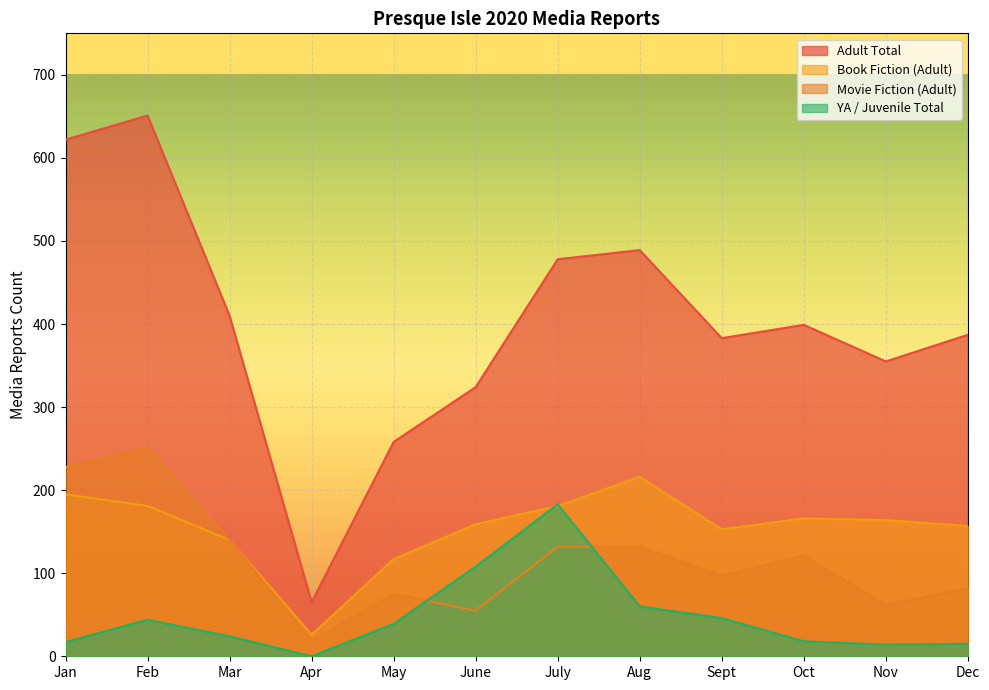

In Movie Fiction (Adult), how many points are higher than both neighbors (excluding endpoints)?

3